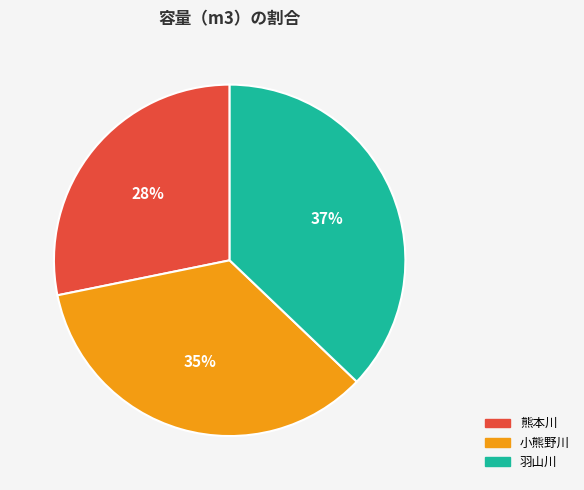

What percentage is the 熊本川 slice, to the nearest percent?

28%